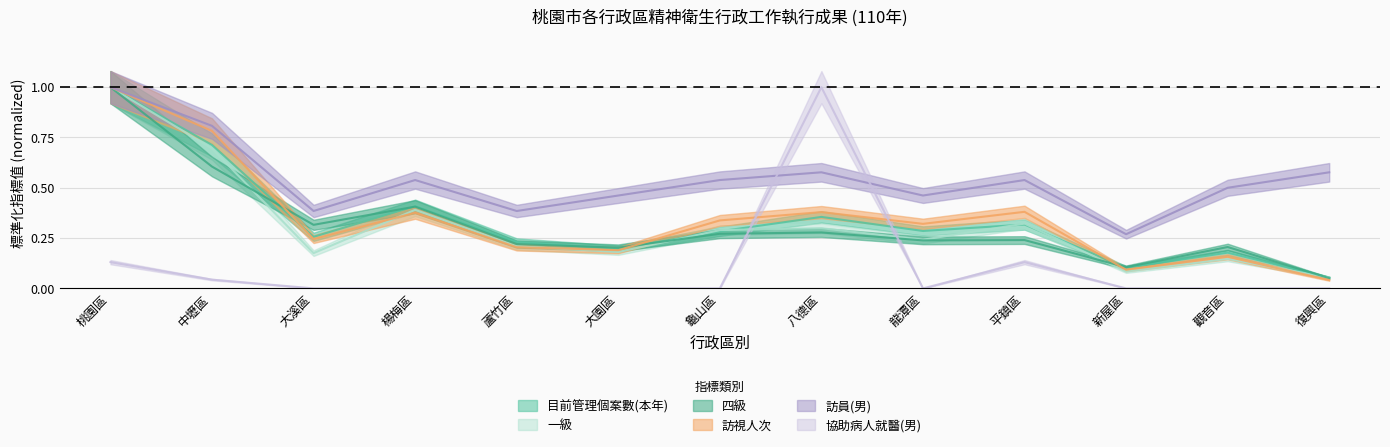

What is the difference between the highest and lowest values at 新屋區?

0.3